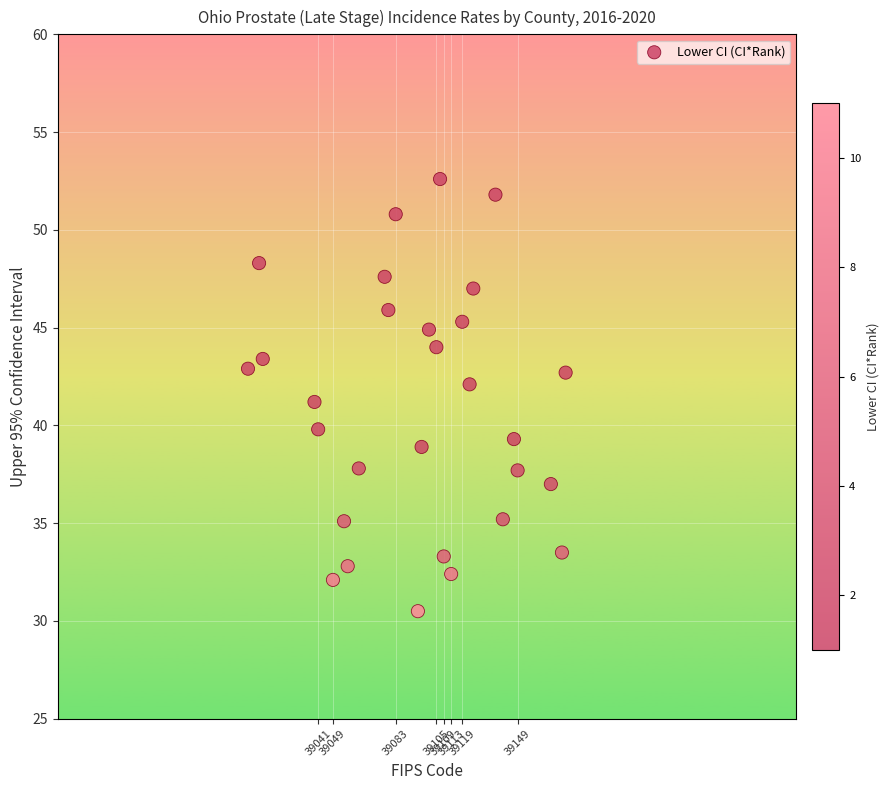

What is the range of Y values (max minus min)?

22.1